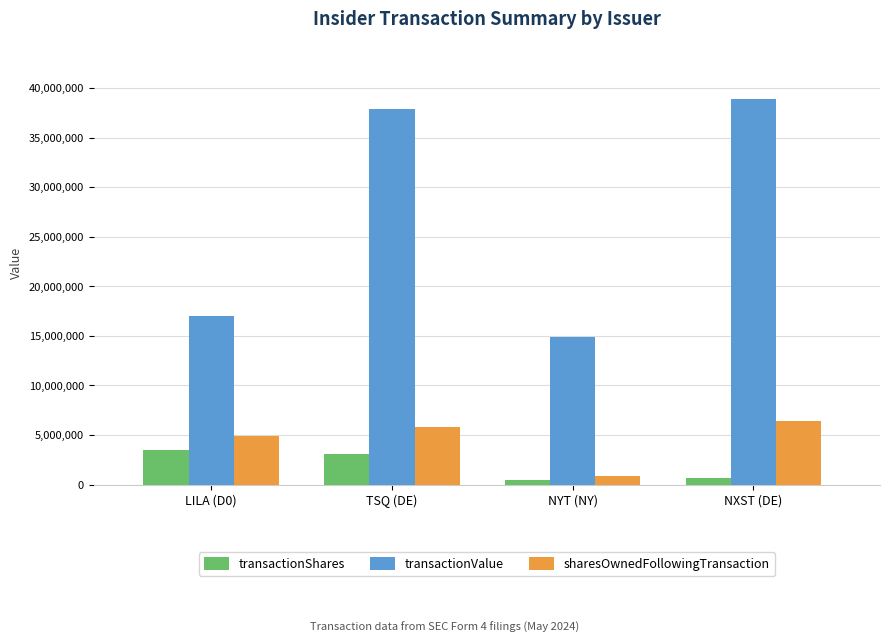

What is the difference between the maximum and minimum values in the sharesOwnedFollowingTransaction series?

5585012